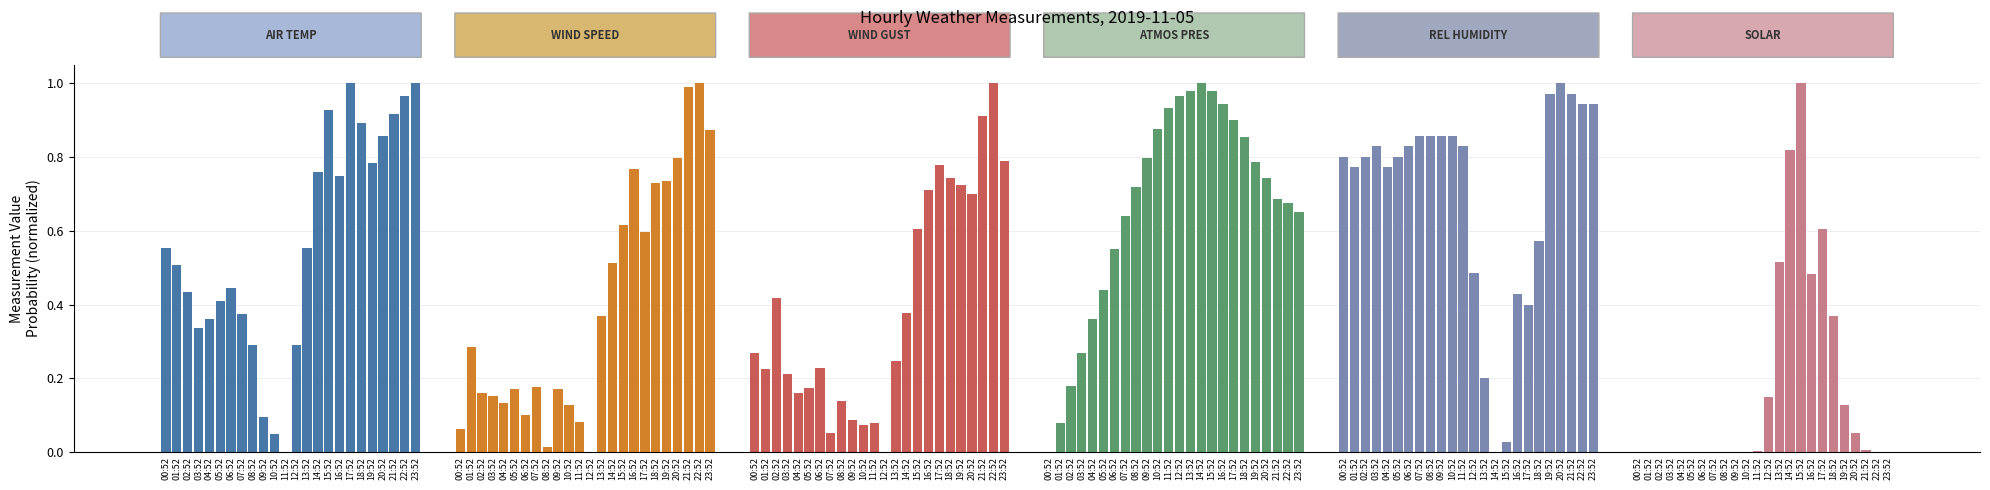

What is the sum of all REL HUMIDITY (%) values?

16.8